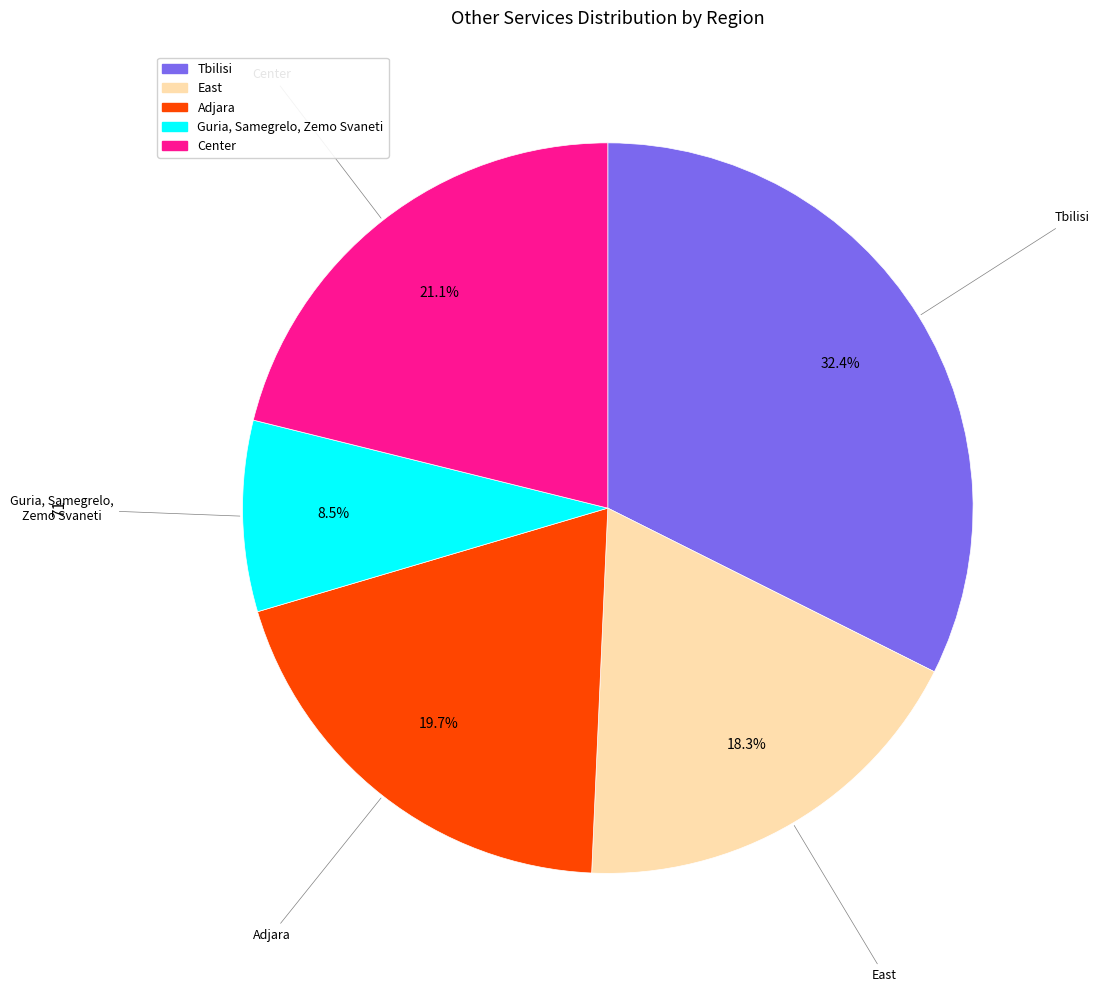

Does any single category account for the majority?

No